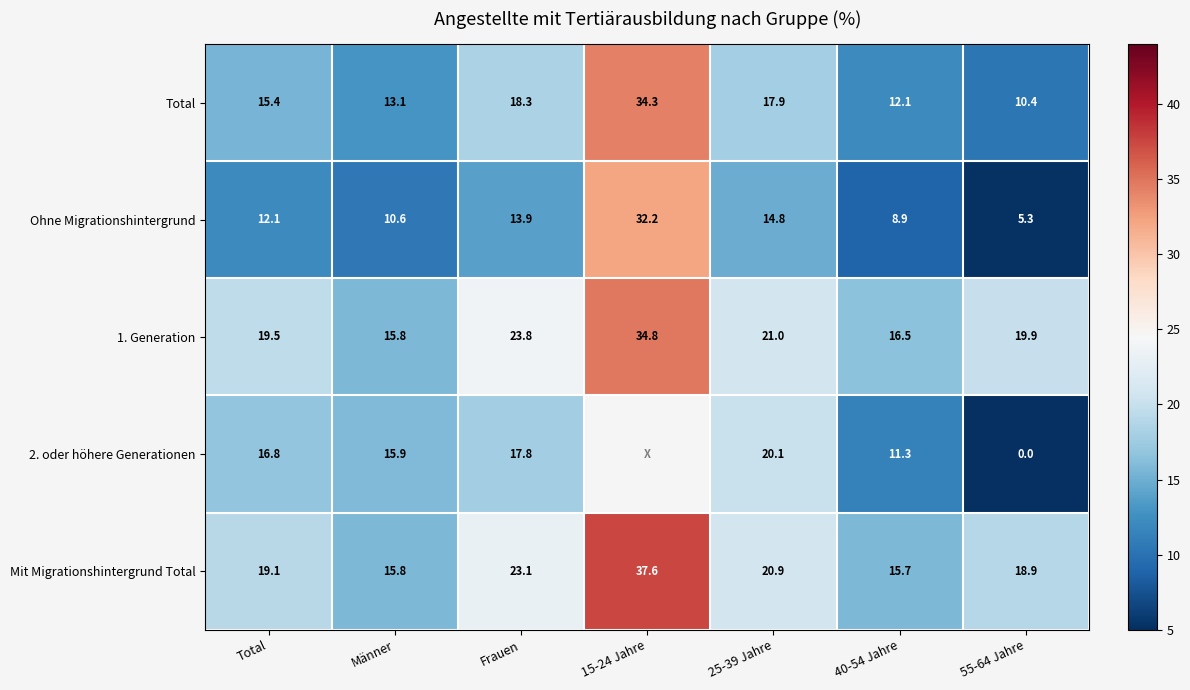

At which category is the sum across all series the highest?

Frauen